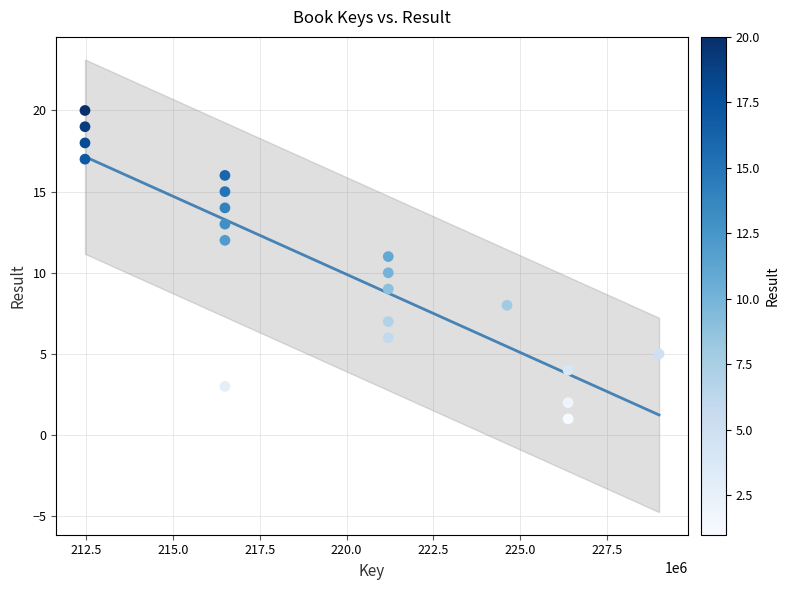

What is the range of Y values (max minus min)?

19